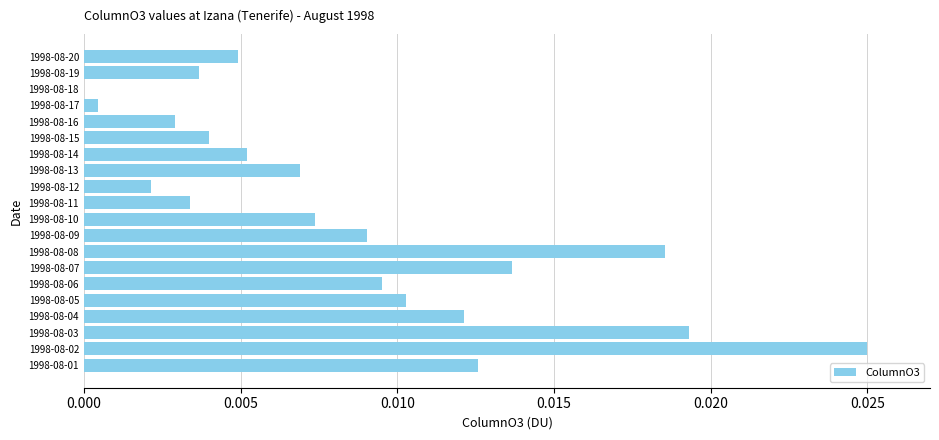

At which category does the chart reach its peak across all series?

1998-08-02